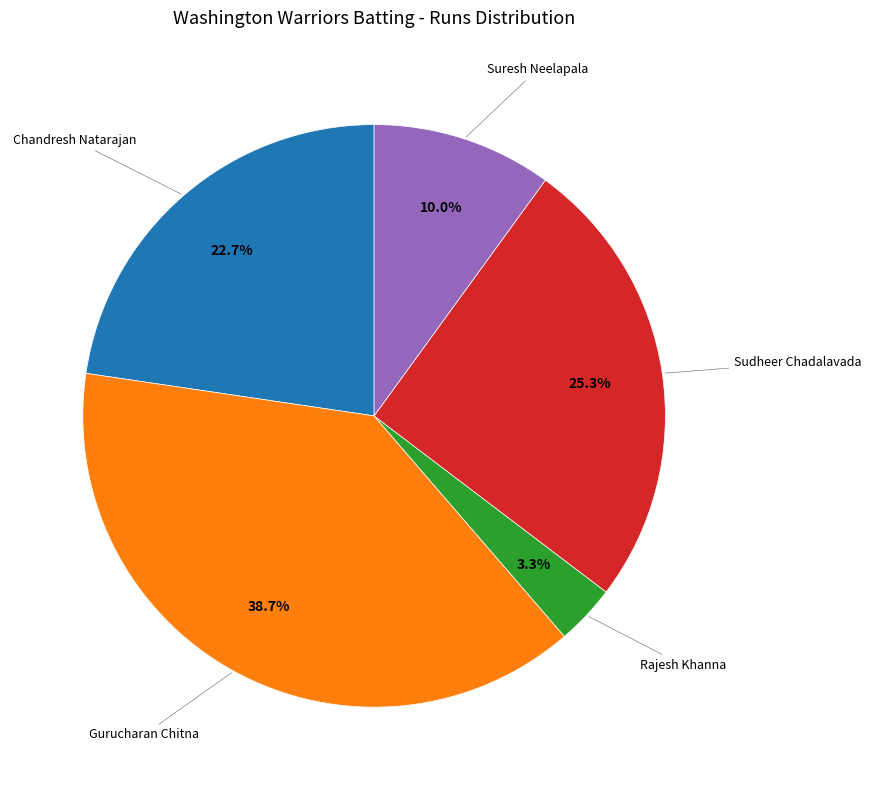

What is the smallest slice in the pie chart?

Rajesh Khanna